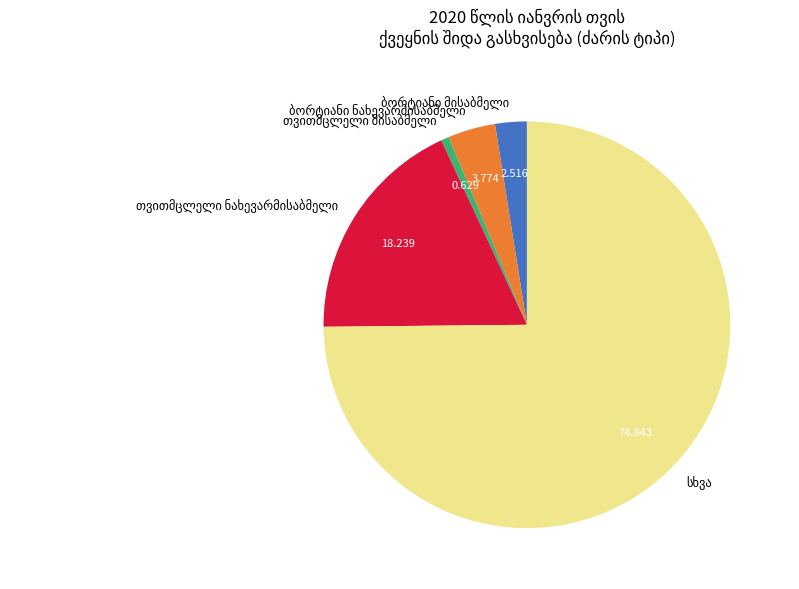

How many slices are in this pie chart?

5